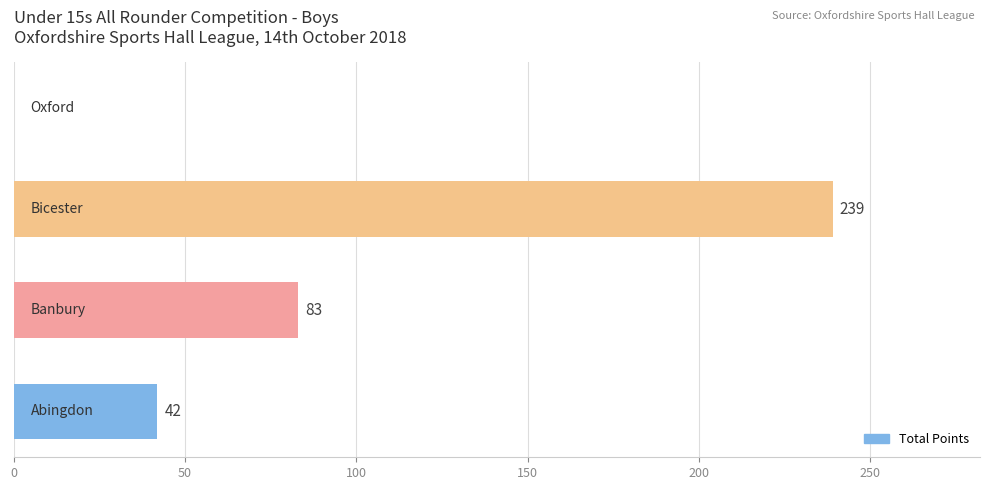

What is the sum of all values?

364